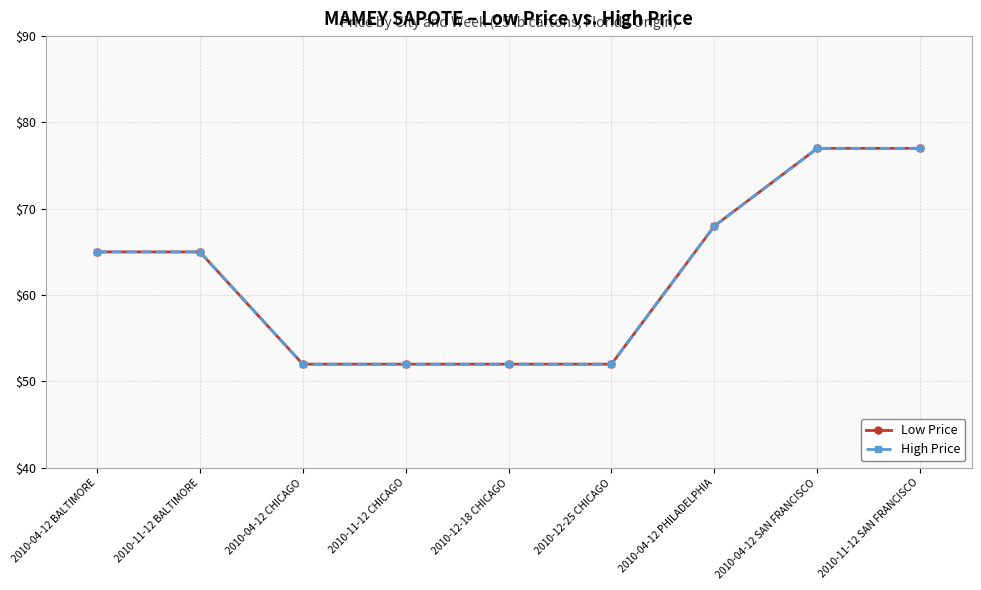

List the series in order of their peak value, lowest first.

Low Price, High Price